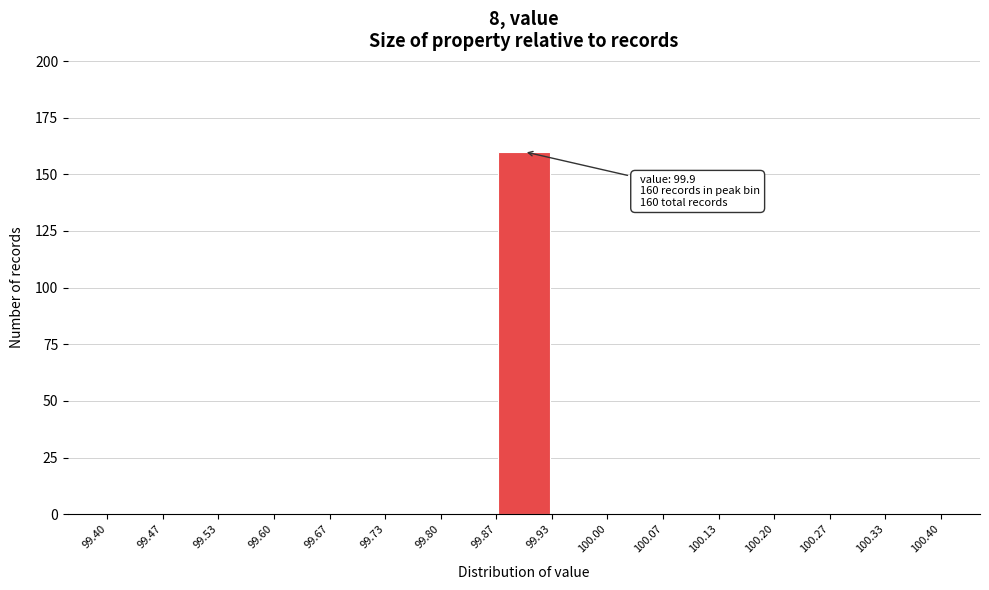

Over which range of the x-axis is the bar tallest?

99.87 to 99.93